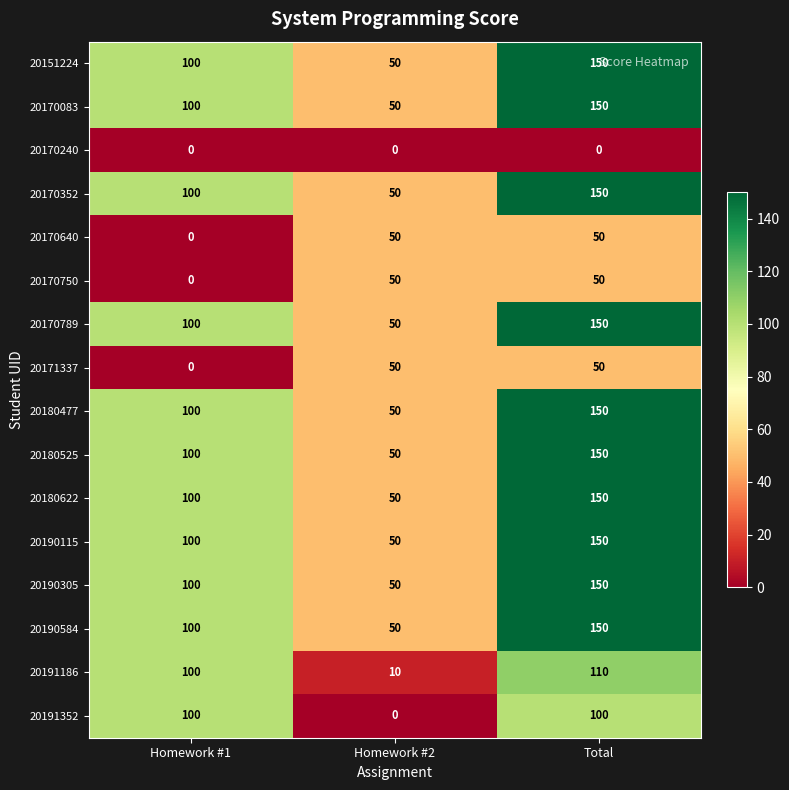

The value of 20190305 at Homework #1 is 147. True or false?

False